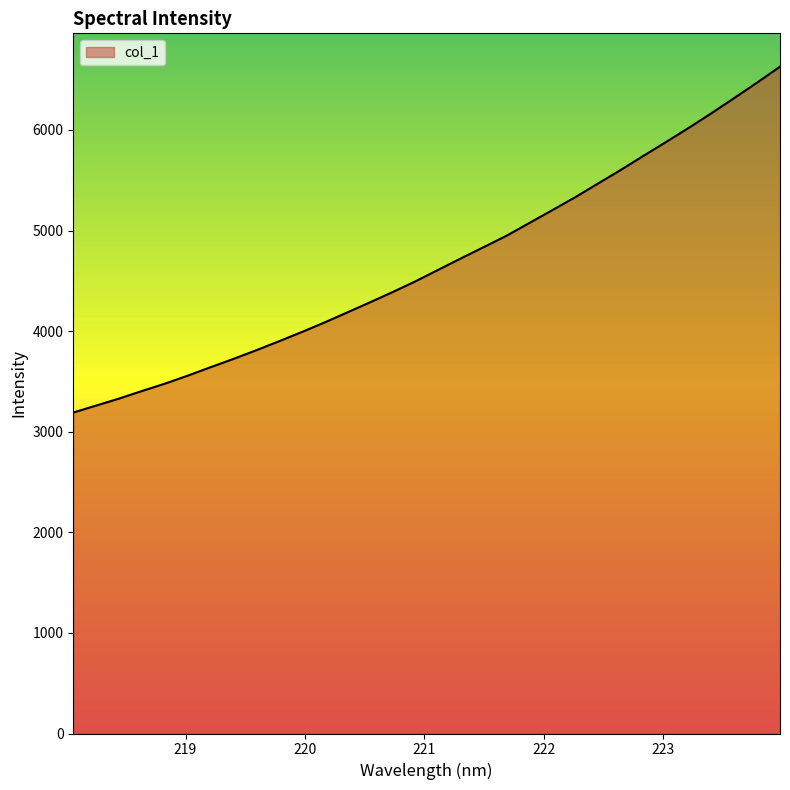

How many lines are shown in the chart?

1